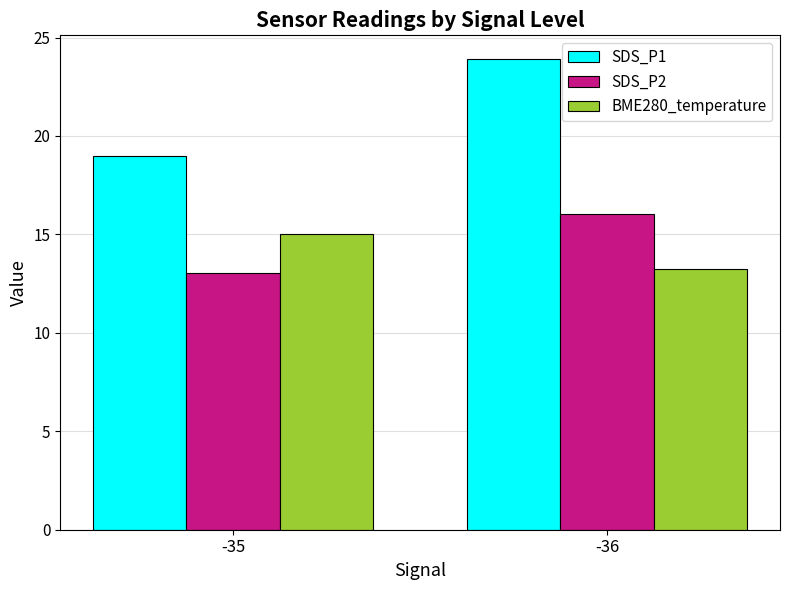

True or false: SDS_P2 has a value of 26.1 at -36.

False